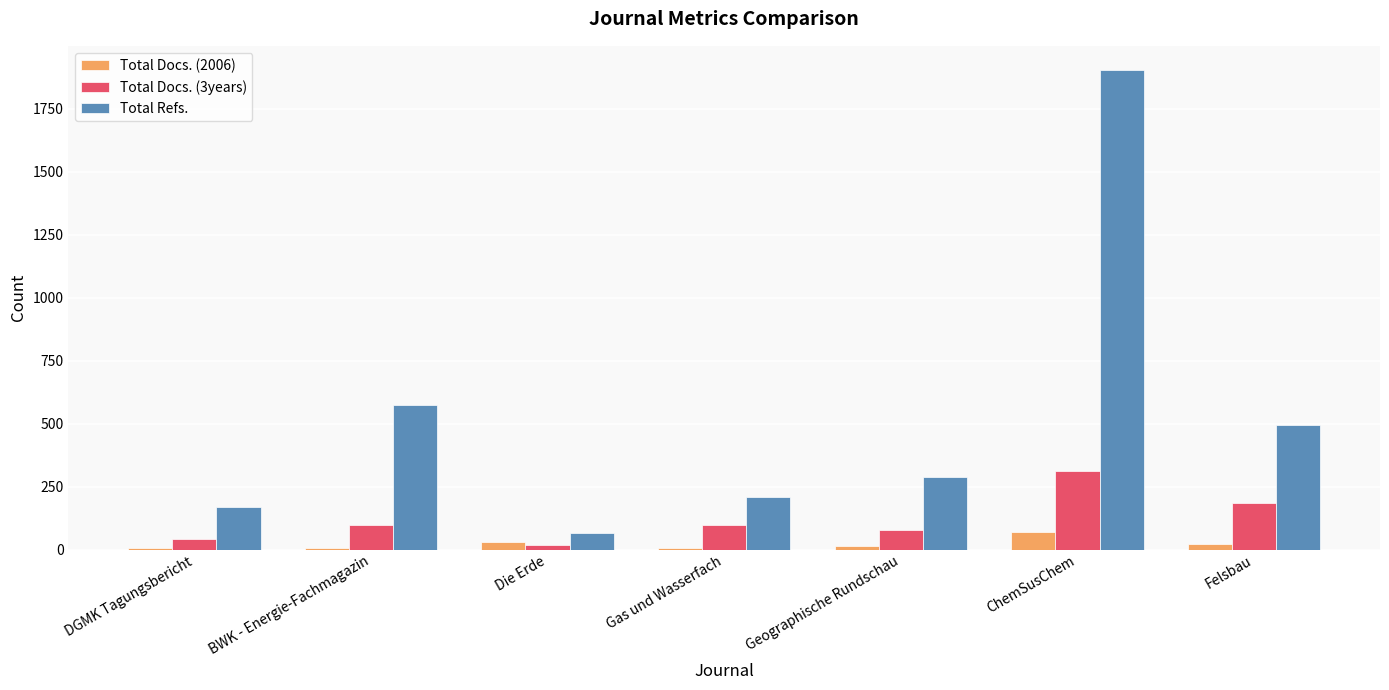

What is the label of the 6th bar from the left?

ChemSusChem